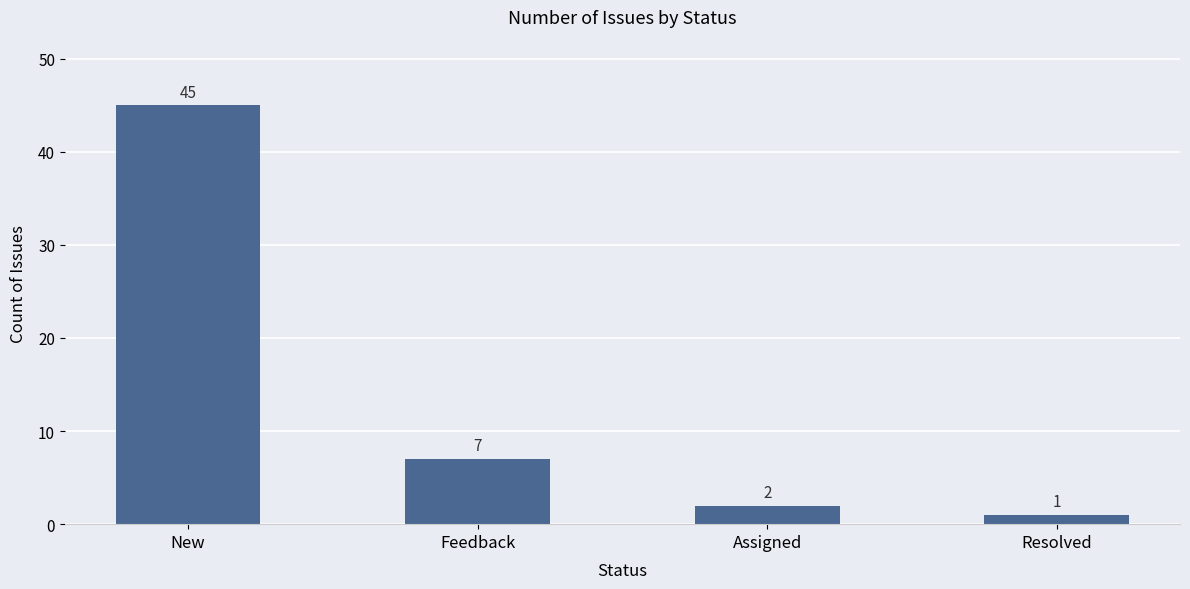

List the labels in order of value, smallest first.

Resolved, Assigned, Feedback, New